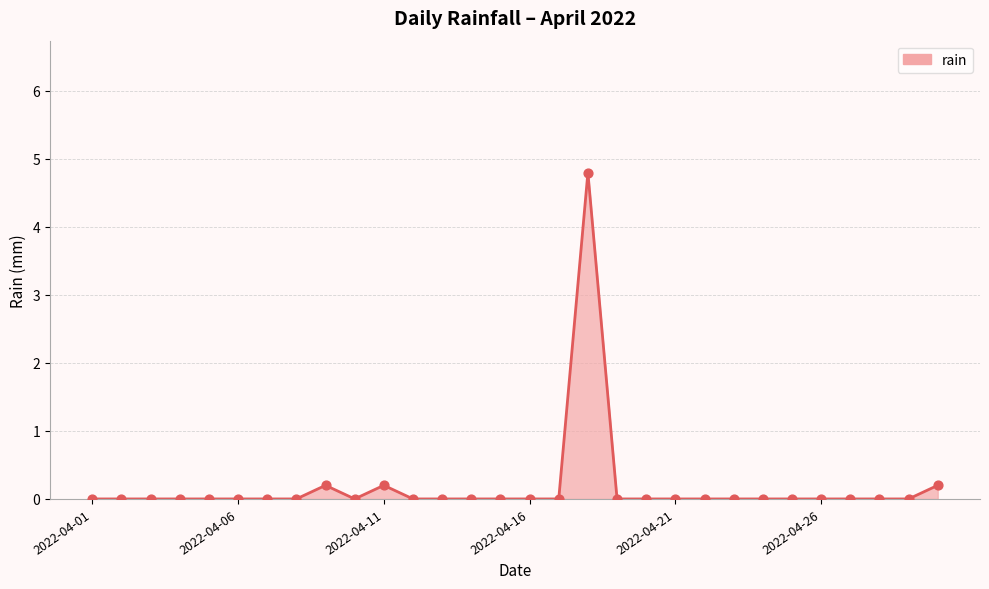

What is the maximum value shown in the chart?

4.8